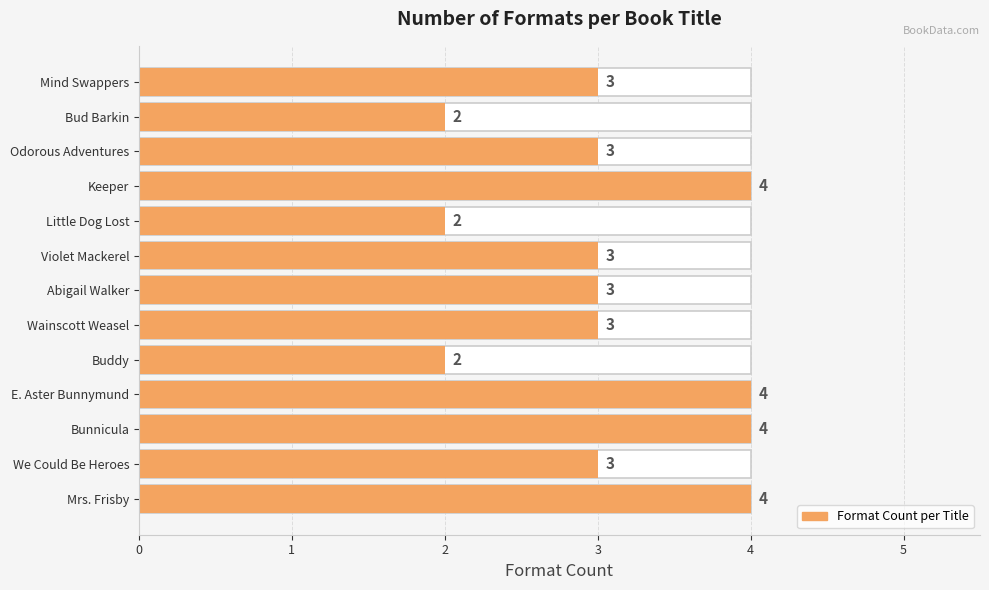

What is the difference between the maximum and minimum values?

2